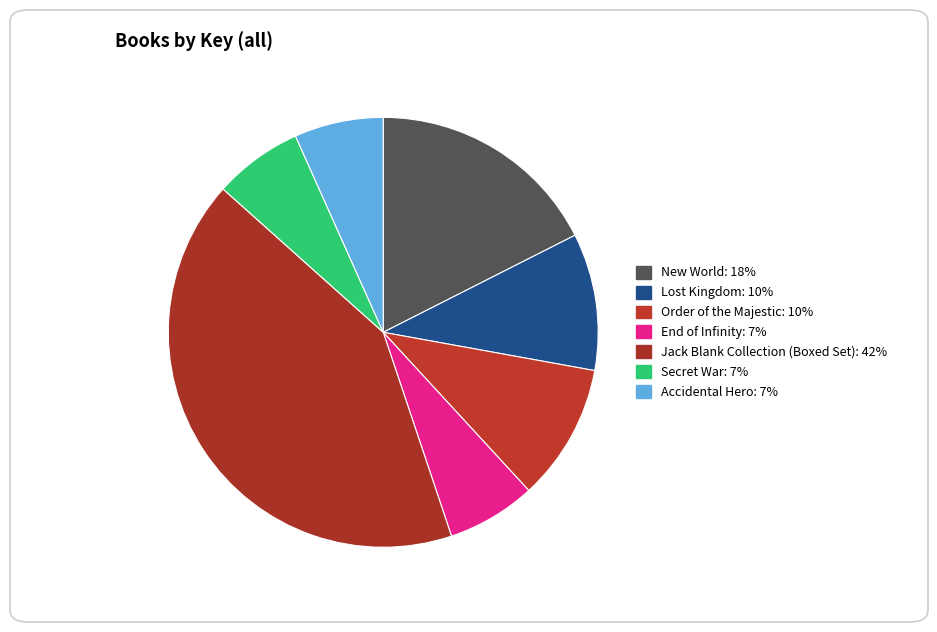

Count the number of slices in the pie.

7